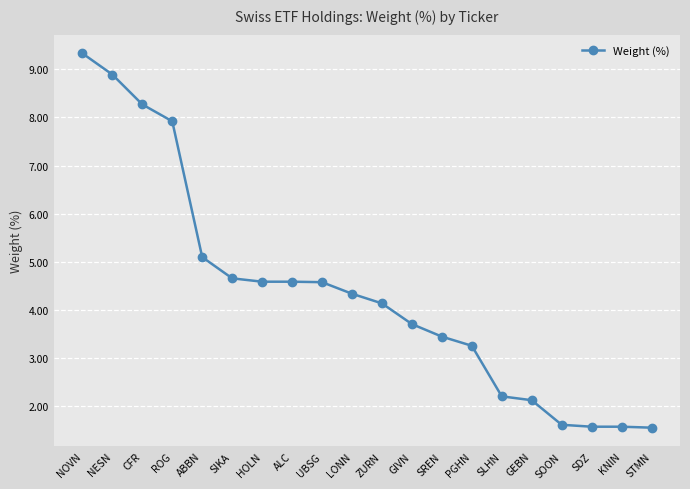

Reading right to left, extract all data points from this chart.

1.6	1.6	1.6	1.6	2.1	2.2	3.3	3.5	3.7	4.1	4.3	4.6	4.6	4.6	4.7	5.1	7.9	8.3	8.9	9.3